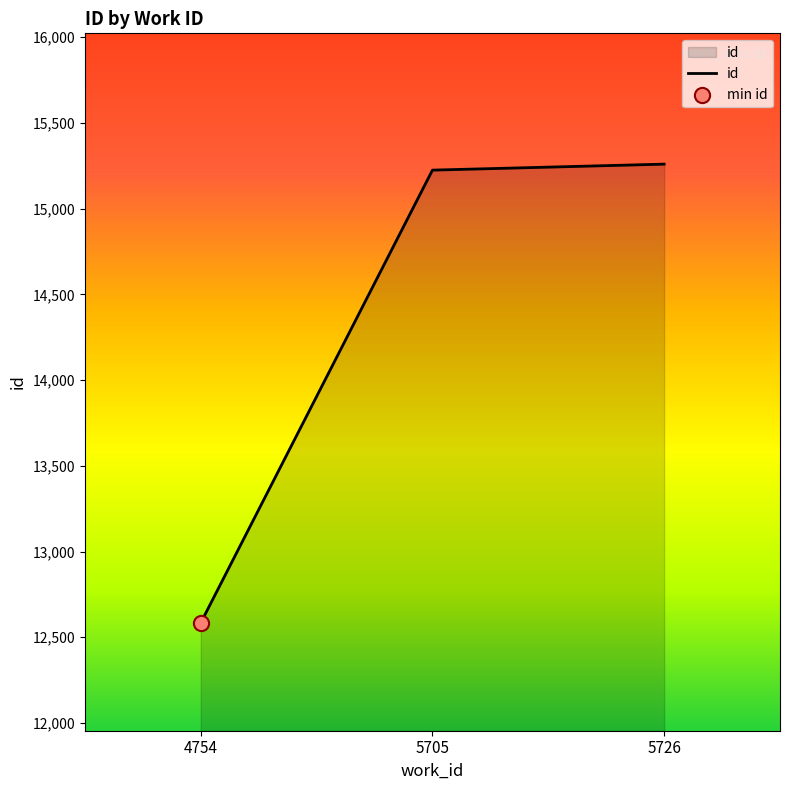

Between 5705 and 4754, which is larger?

5705